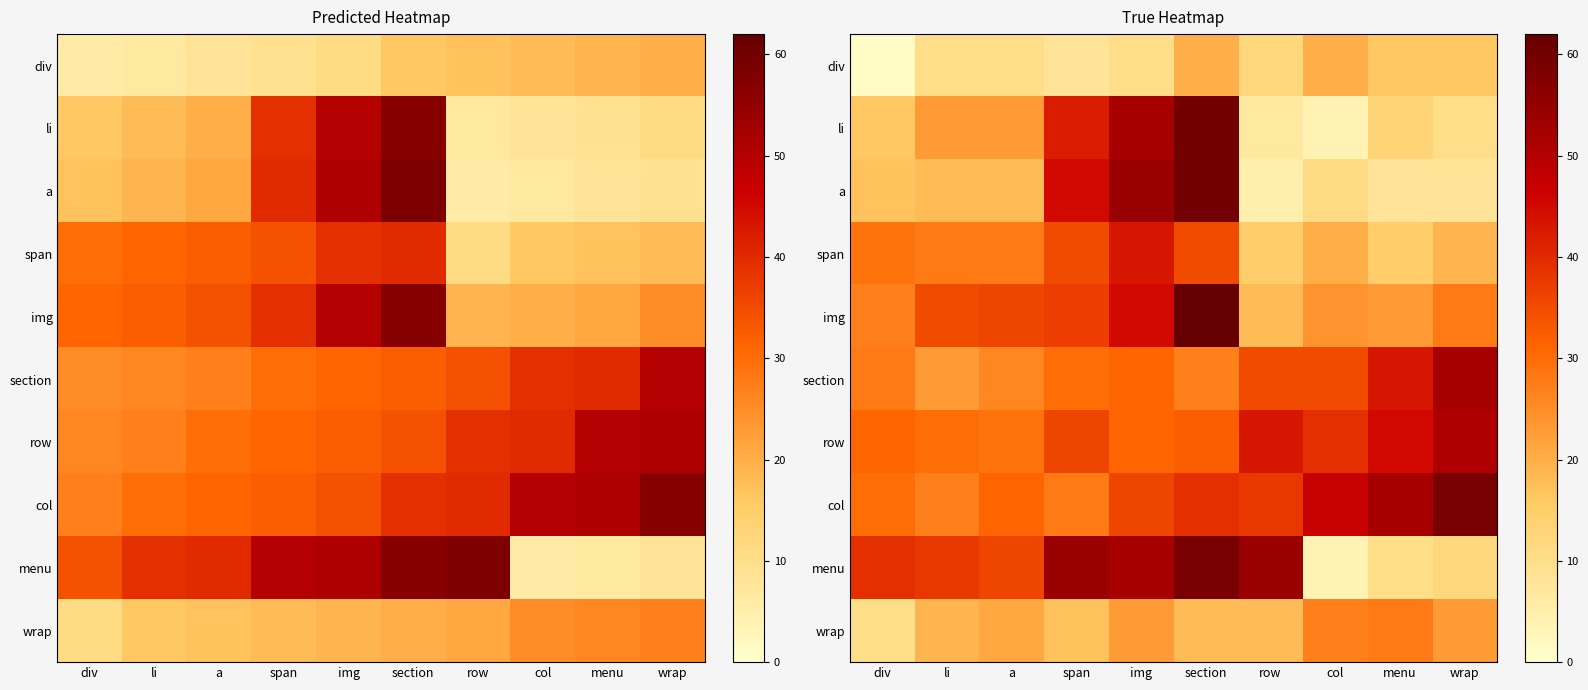

Count the number of categories in the chart.

10